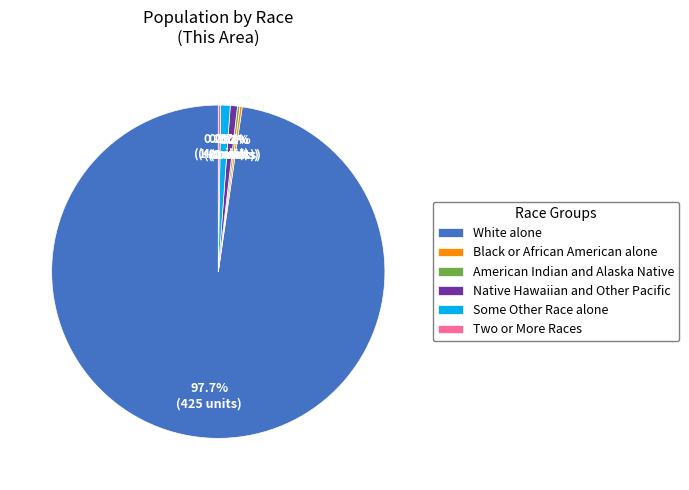

How much of the chart is everything except Some Other Race alone?

99.1%